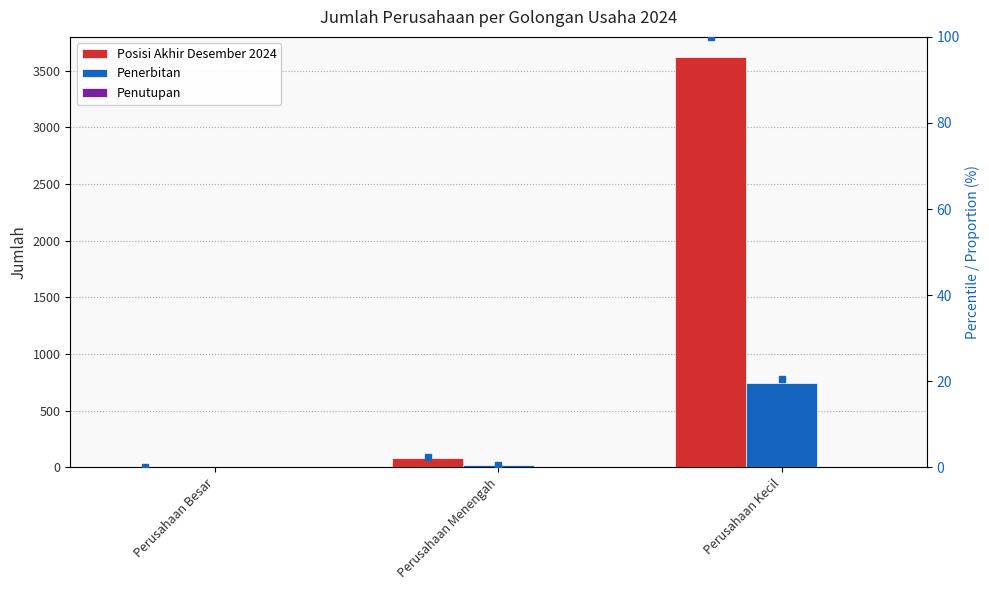

How many bars are there in total?

9